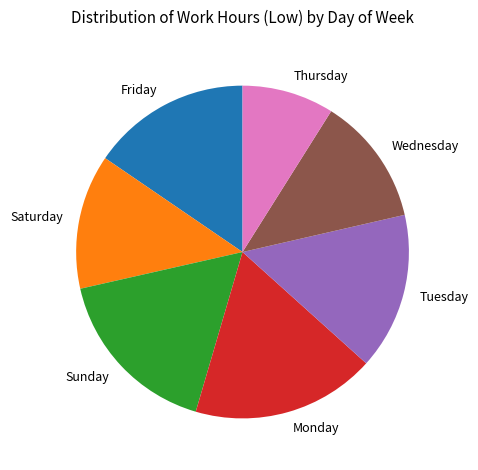

What is the largest slice in the pie chart?

Monday